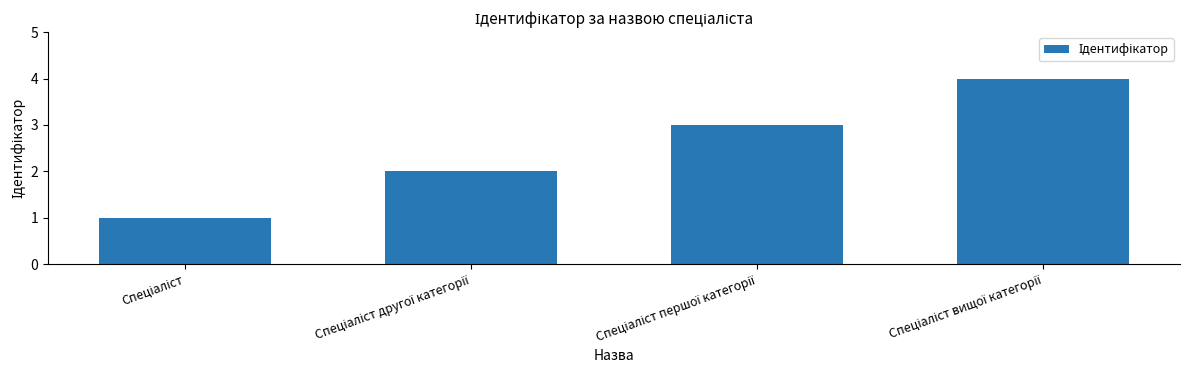

What is the greatest value displayed?

4